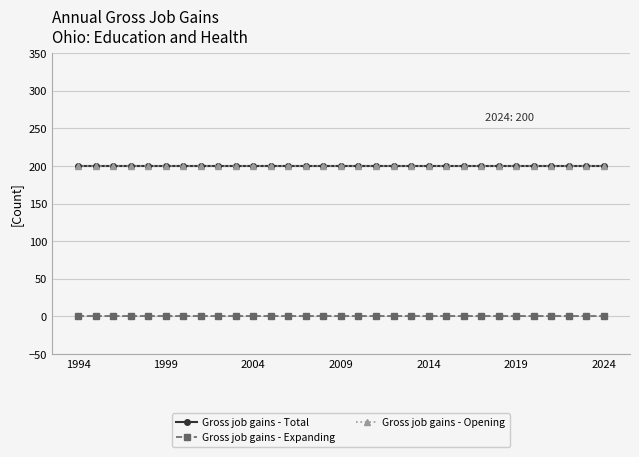

True or false: Gross job gains - Expanding and Gross job gains - Total cross at least once.

False